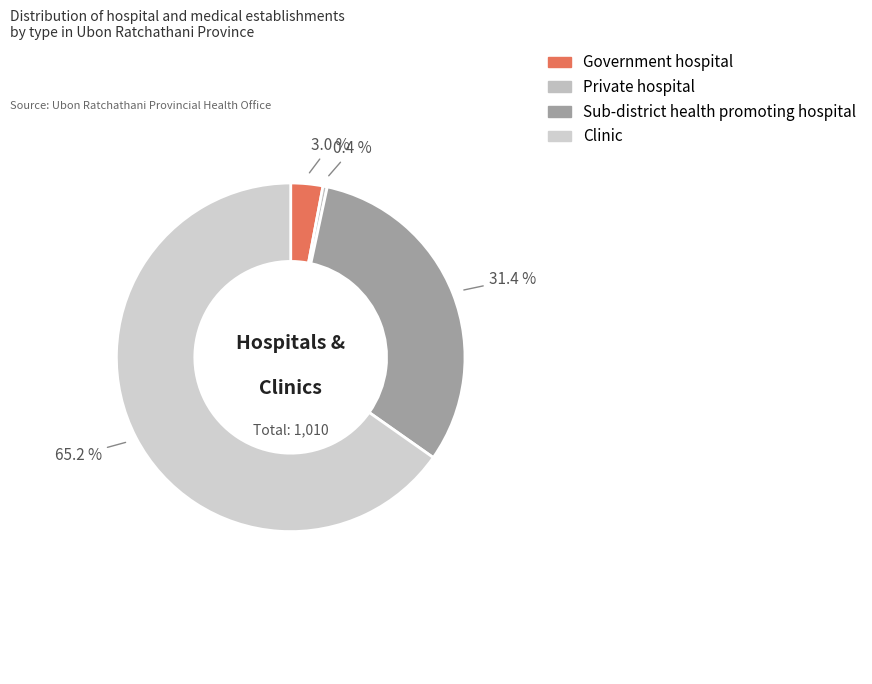

Approximately how many times larger is the value at Government hospital compared to Private hospital?

7.5